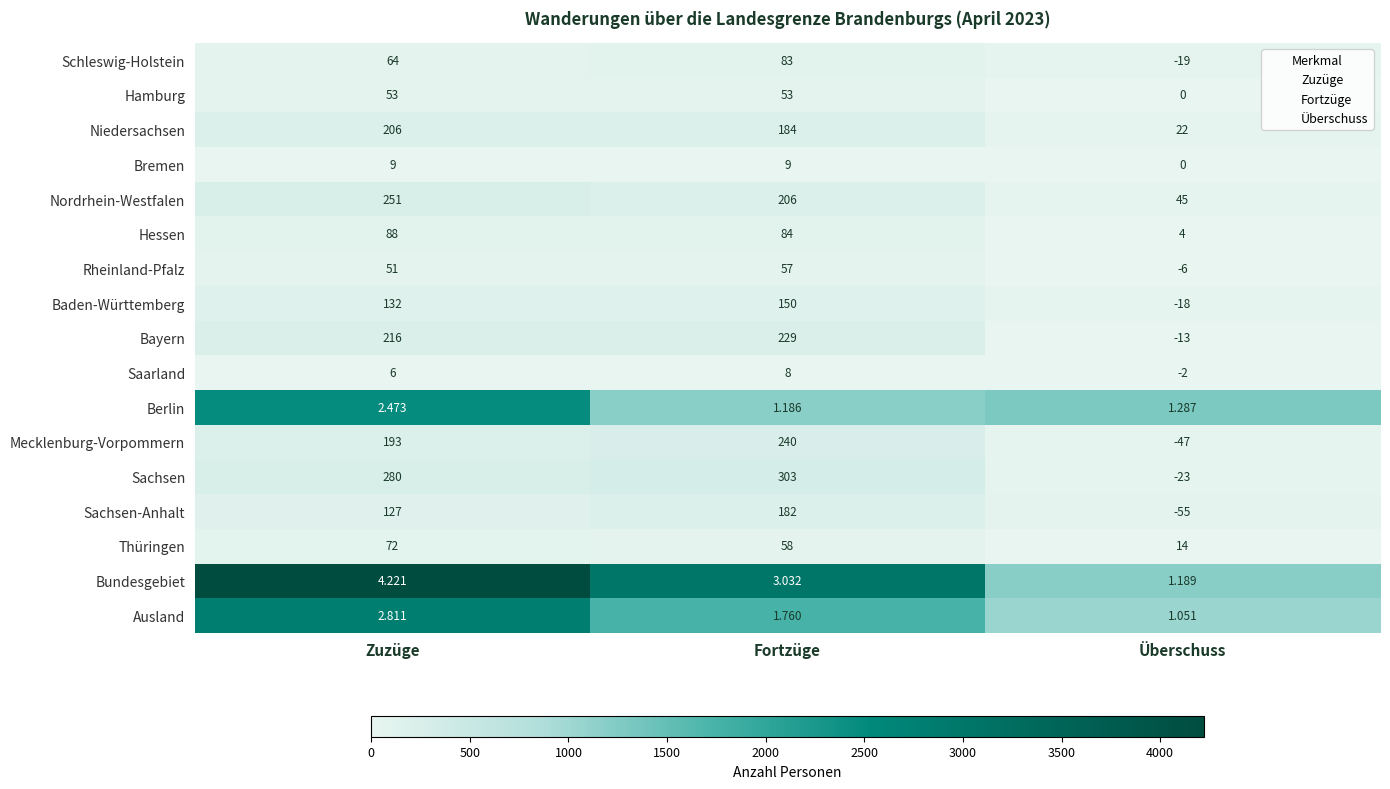

Which label corresponds to the smallest value in the chart?

Überschuss